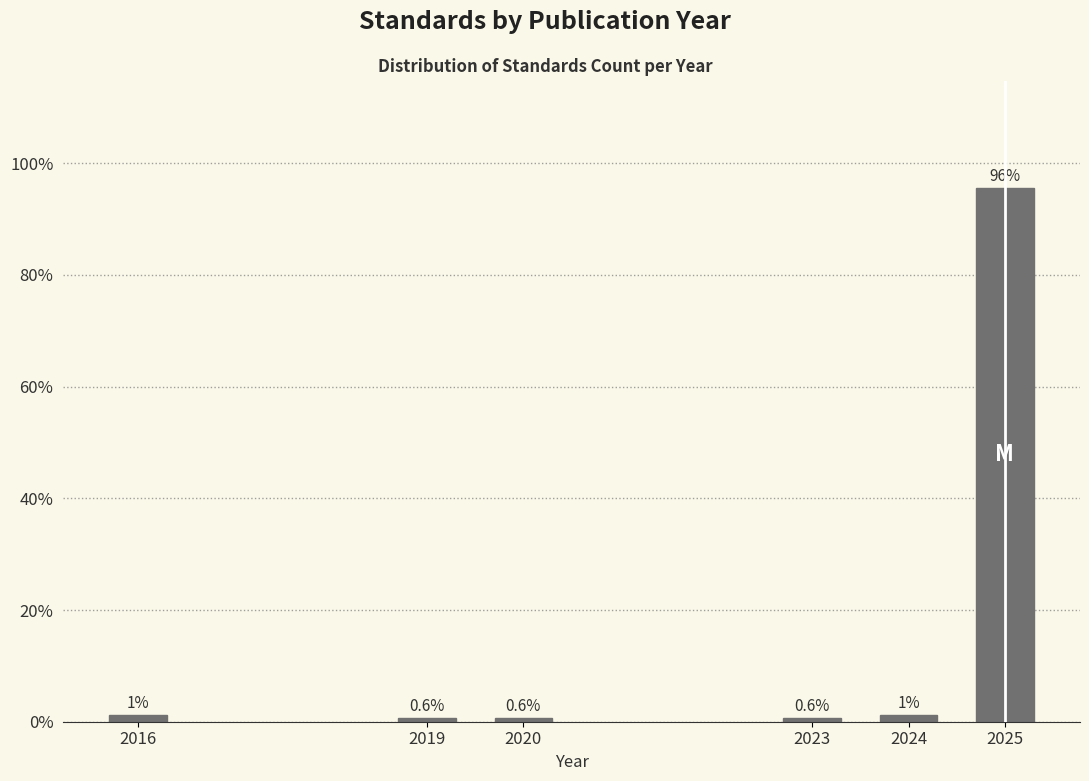

At which label does the data first exceed 1?

2016